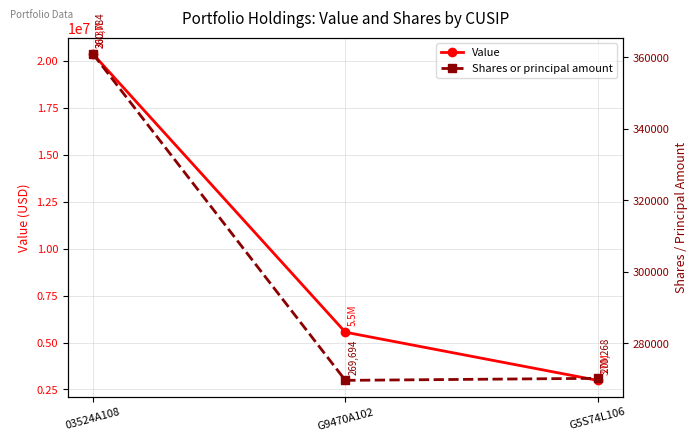

List the labels in order of Value value, largest first.

03524A108, G9470A102, G5S74L106